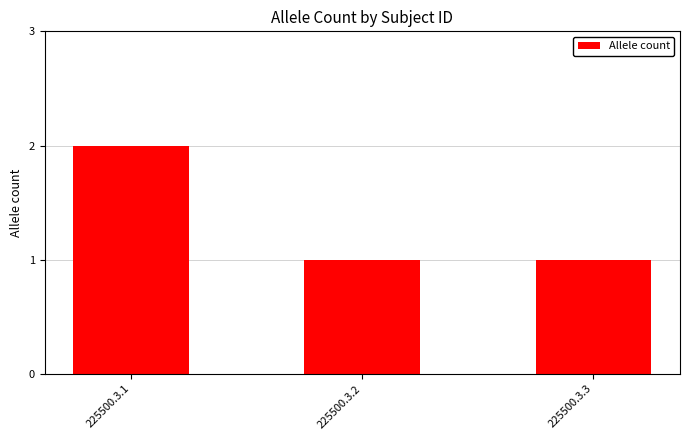

Reading left to right, extract all data points from this chart.

2	1	1